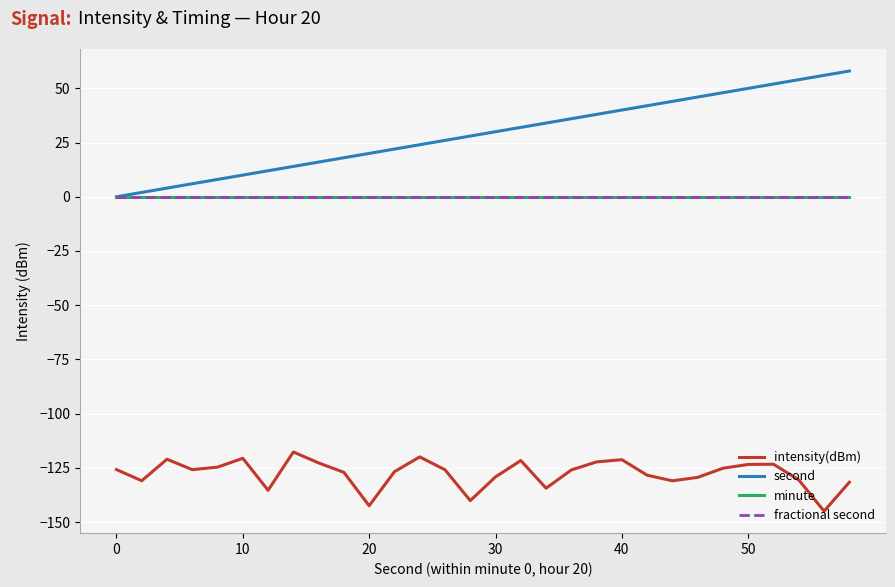

Does the chart have visible grid lines?

Yes